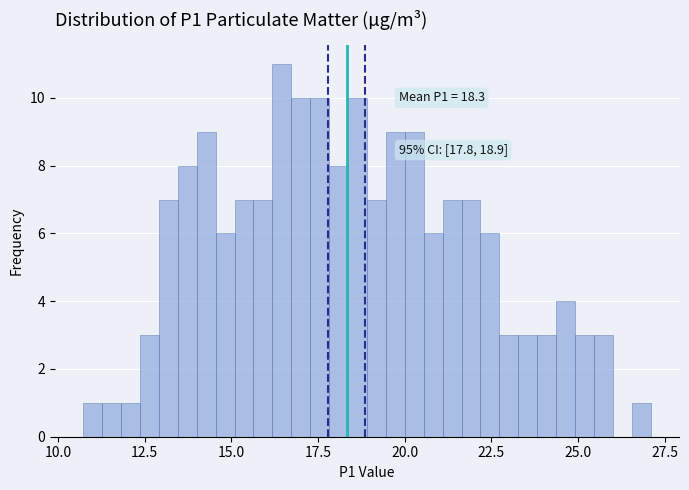

Around what value on the x-axis is the tallest bar? Give the approximate position of its centre, as read against the axis.

16.5